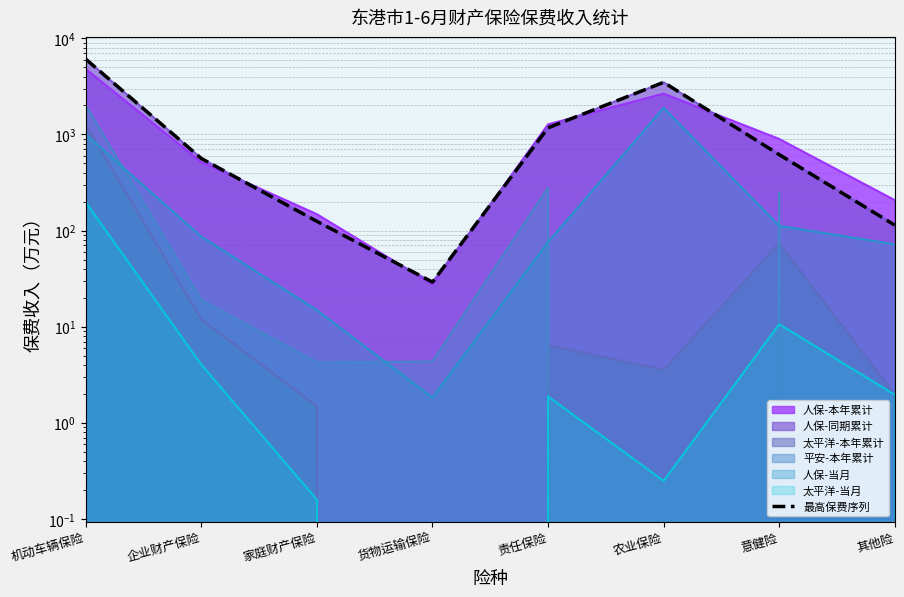

Does the chart have visible grid lines?

Yes